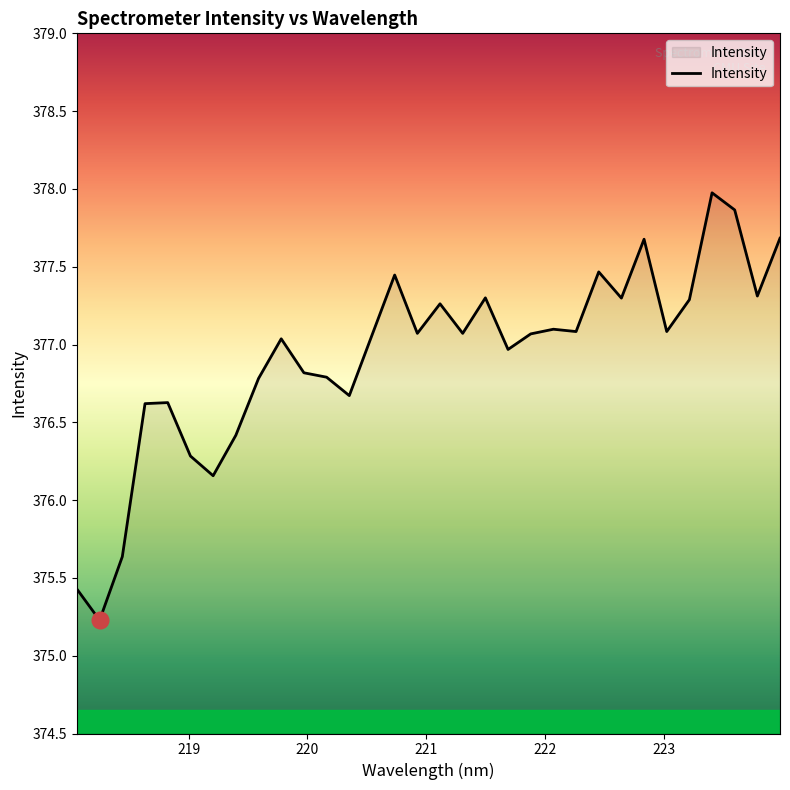

What is the greatest value displayed?

378.0